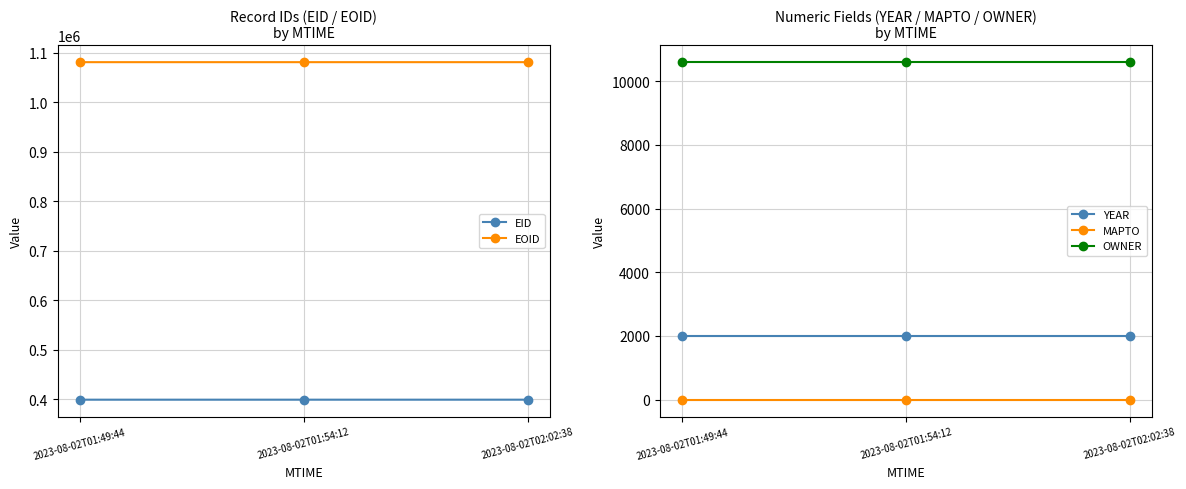

Which has a higher value, 2023-08-02T02:02:38 or 2023-08-02T01:49:44?

2023-08-02T02:02:38